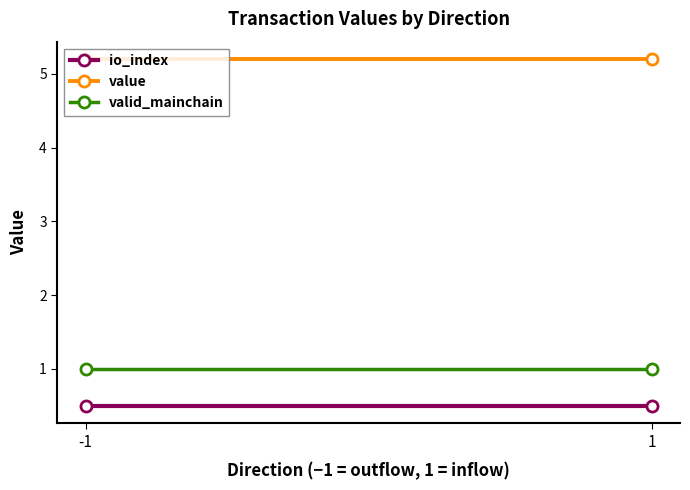

How many series are shown in this chart?

3